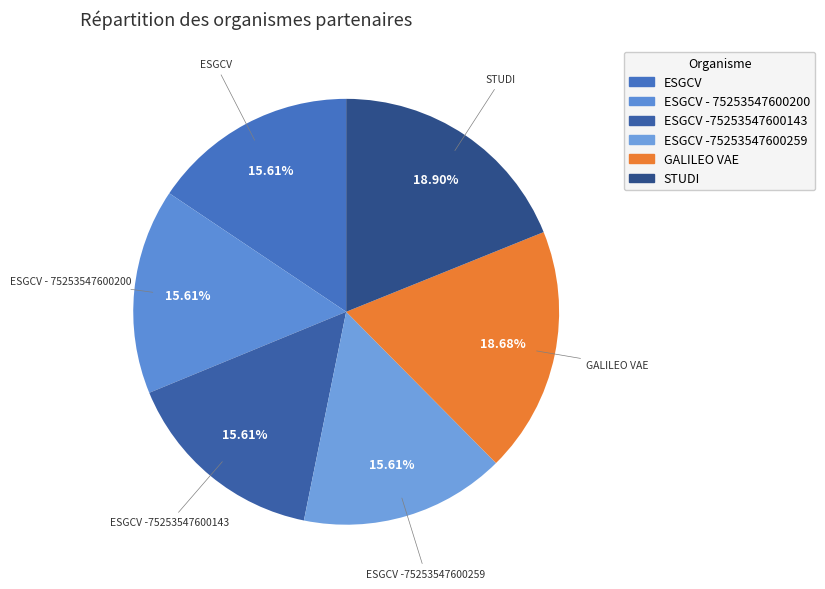

To the nearest percent, what is the difference between the largest and smallest slice percentages?

3%